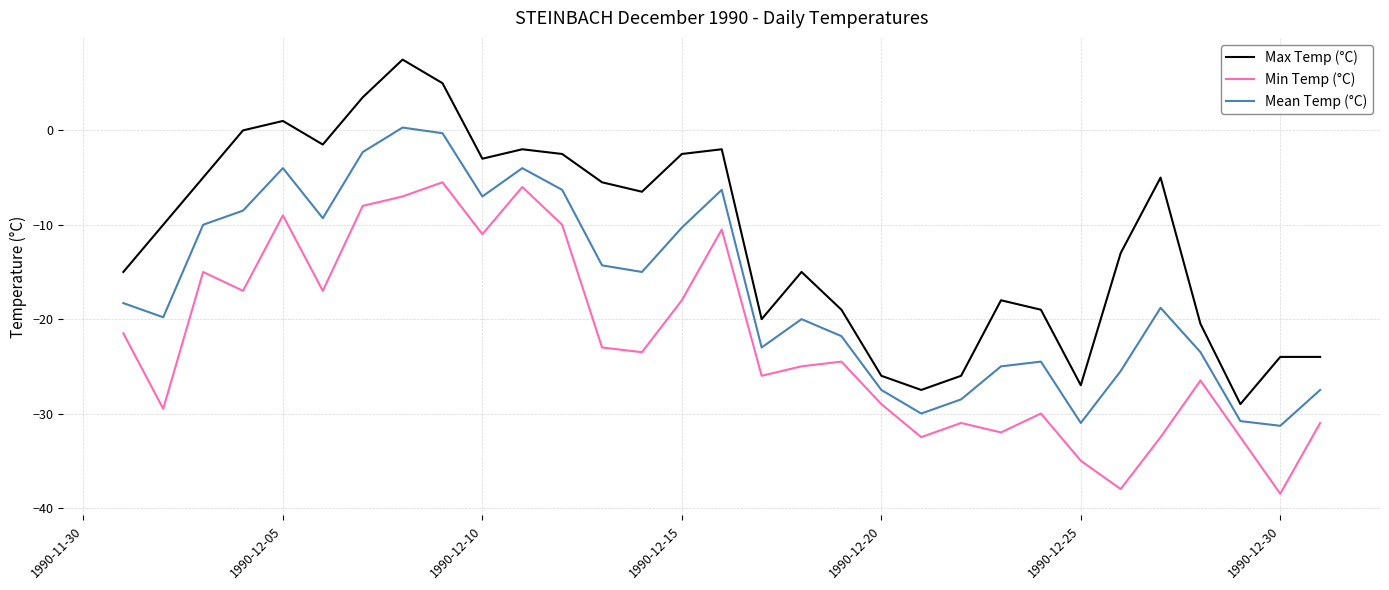

What is the minimum value for Max Temp (°C)?

-29.0